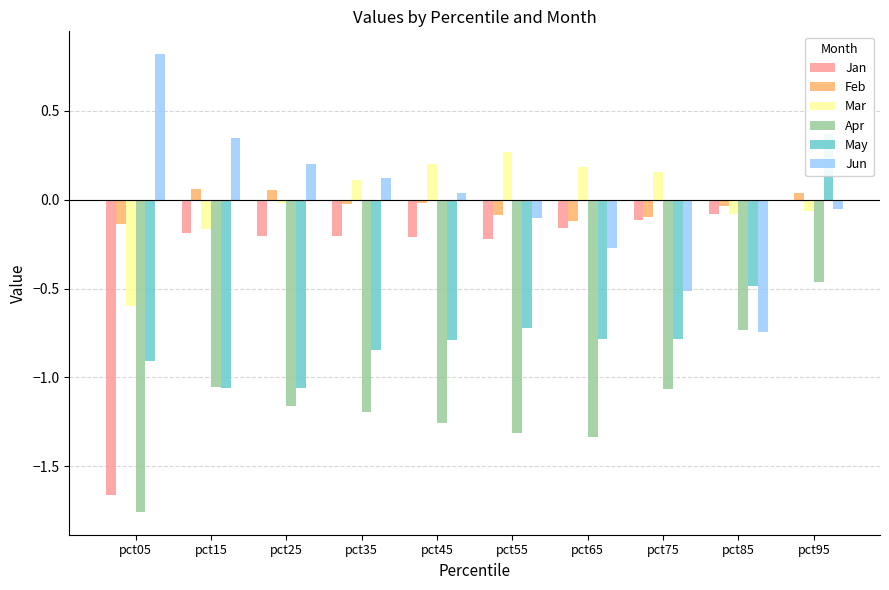

Reading right to left, what are all the values shown in this chart?

Jan: pct95=-0.0	pct85=-0.1	pct75=-0.1	pct65=-0.2	pct55=-0.2	pct45=-0.2	pct35=-0.2	pct25=-0.2	pct15=-0.2	pct05=-1.7
Feb: pct95=0.0	pct85=-0.0	pct75=-0.1	pct65=-0.1	pct55=-0.1	pct45=-0.0	pct35=-0.0	pct25=0.1	pct15=0.1	pct05=-0.1
Mar: pct95=-0.1	pct85=-0.1	pct75=0.2	pct65=0.2	pct55=0.3	pct45=0.2	pct35=0.1	pct25=-0.0	pct15=-0.2	pct05=-0.6
Apr: pct95=-0.5	pct85=-0.7	pct75=-1.1	pct65=-1.3	pct55=-1.3	pct45=-1.3	pct35=-1.2	pct25=-1.2	pct15=-1.1	pct05=-1.8
May: pct95=0.4	pct85=-0.5	pct75=-0.8	pct65=-0.8	pct55=-0.7	pct45=-0.8	pct35=-0.8	pct25=-1.1	pct15=-1.1	pct05=-0.9
Jun: pct95=-0.1	pct85=-0.7	pct75=-0.5	pct65=-0.3	pct55=-0.1	pct45=0.0	pct35=0.1	pct25=0.2	pct15=0.3	pct05=0.8